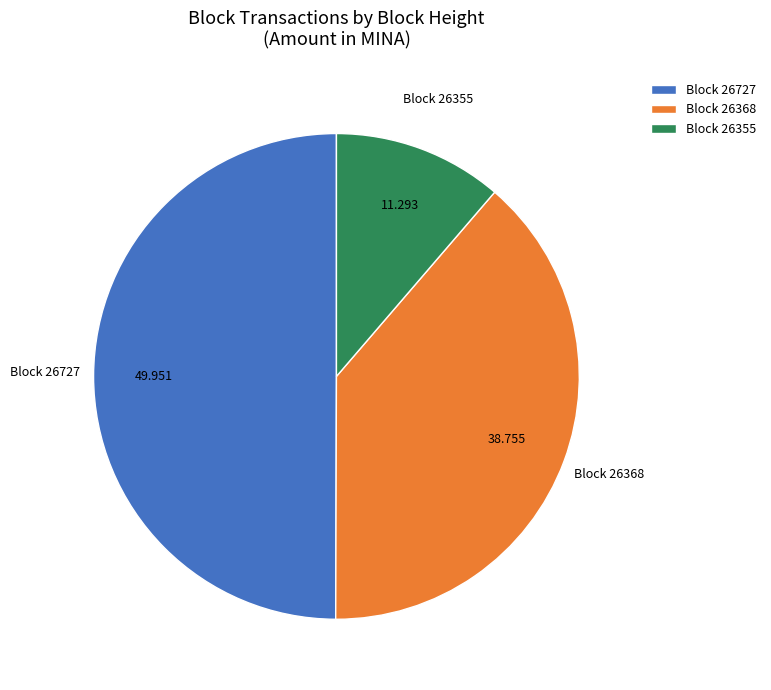

Rank the categories by value from highest to lowest.

Block 26727, Block 26368, Block 26355